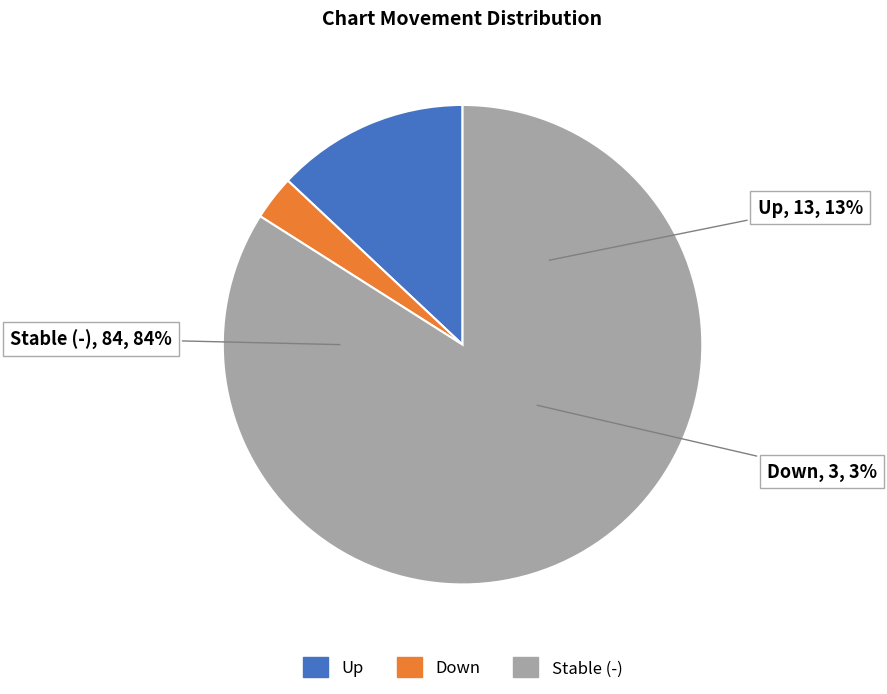

Combined, what portion of the pie is - and down?

87.0%